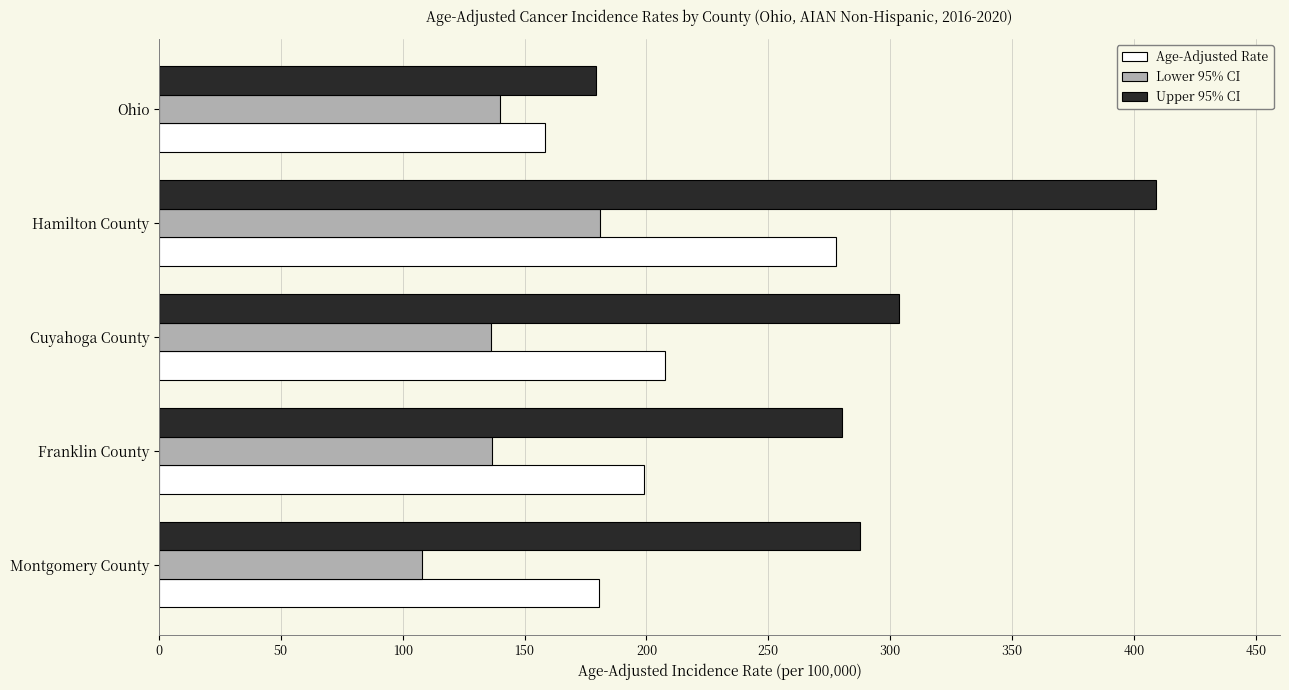

Between Hamilton County and Cuyahoga County, which series saw the biggest shift?

Upper 95% CI